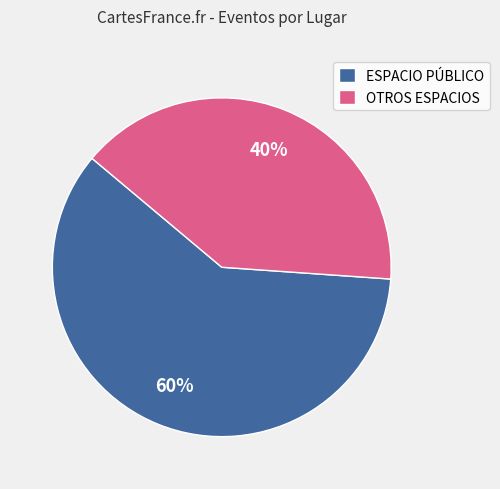

True or false: ESPACIO PÚBLICO accounts for 50% of the total.

False